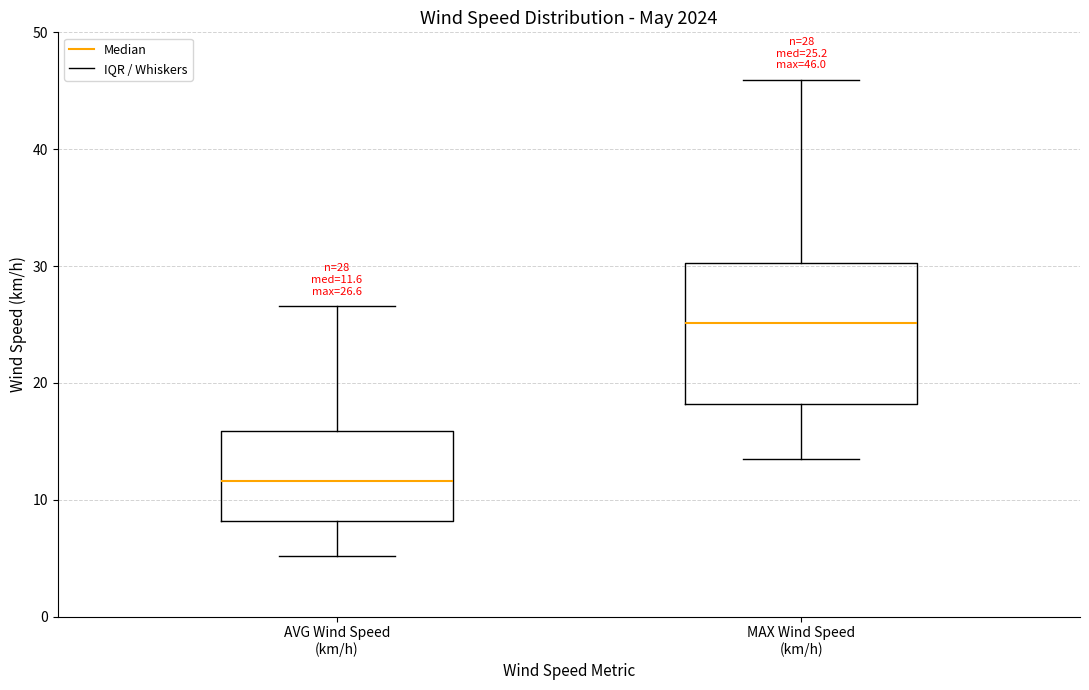

Comparing the boxes themselves (not the whiskers), which one is the tallest?

MAX Wind Speed (km/h)